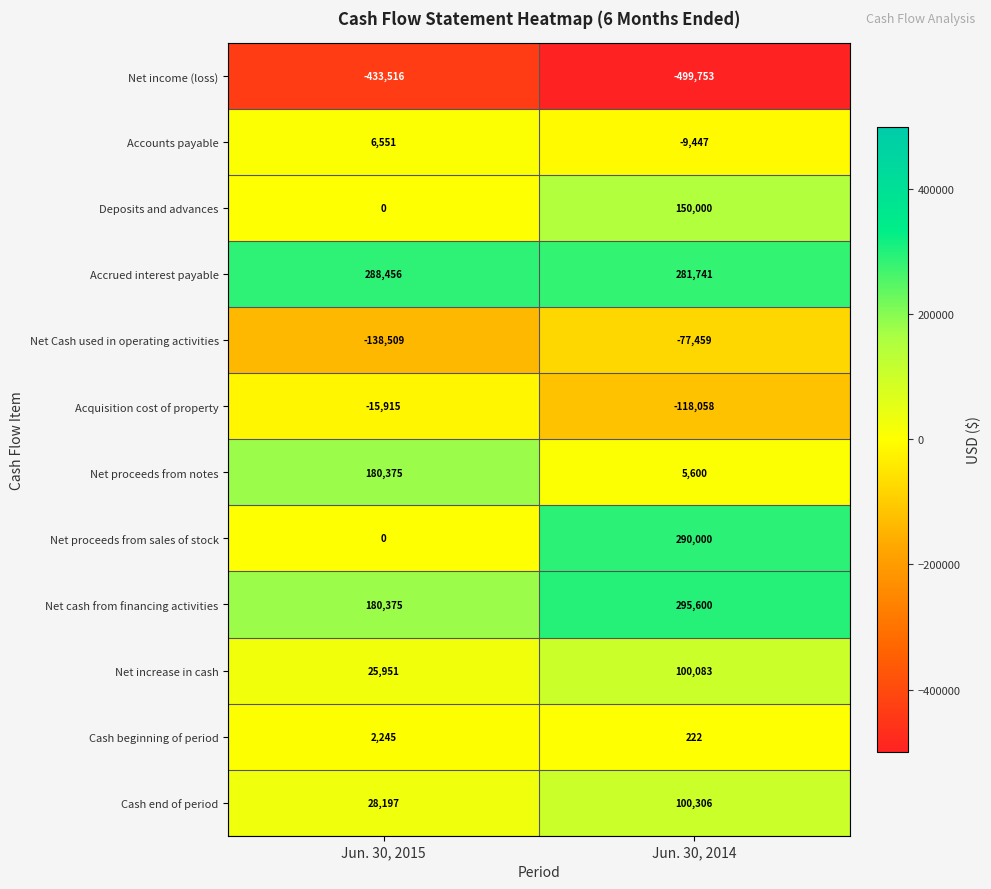

Rank the categories by Accounts payable value from highest to lowest.

Jun. 30, 2015, Jun. 30, 2014